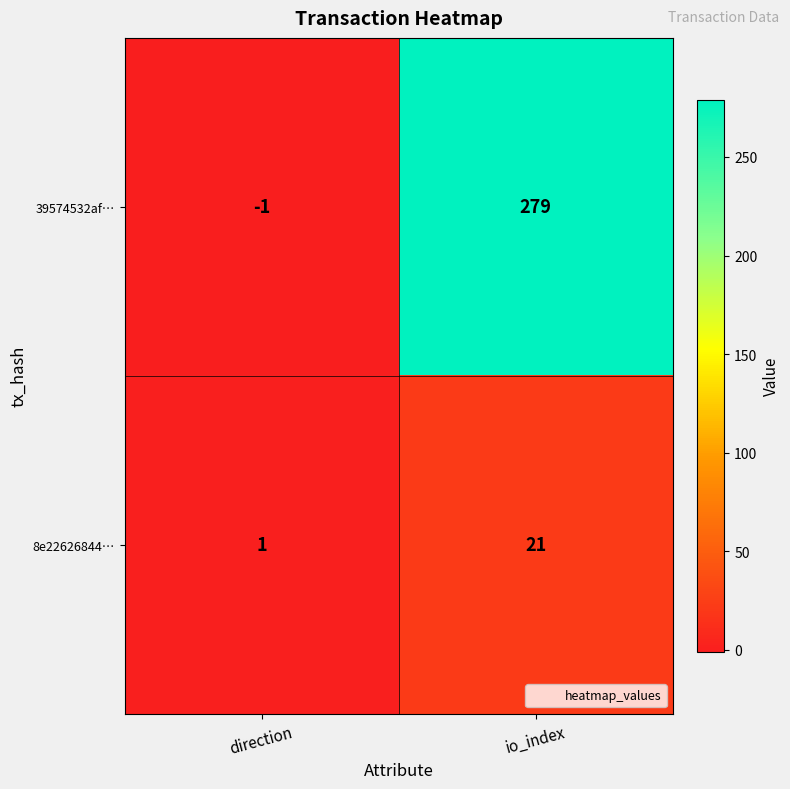

List the labels in order of 8e22626844… value, largest first.

io_index, direction